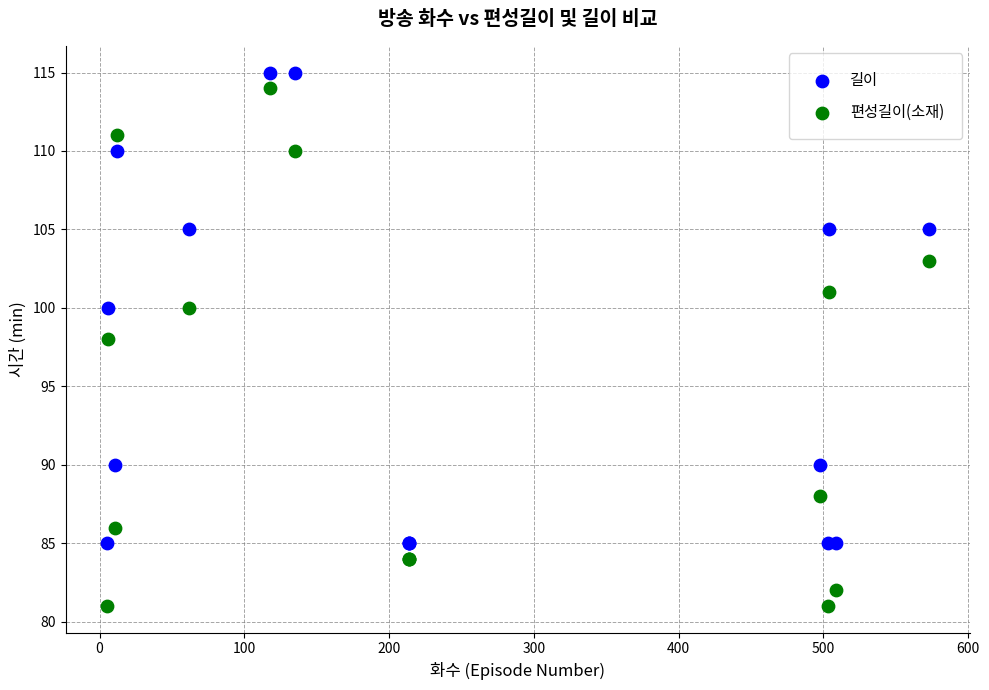

Which series reaches the minimum Y coordinate?

편성길이(소재)